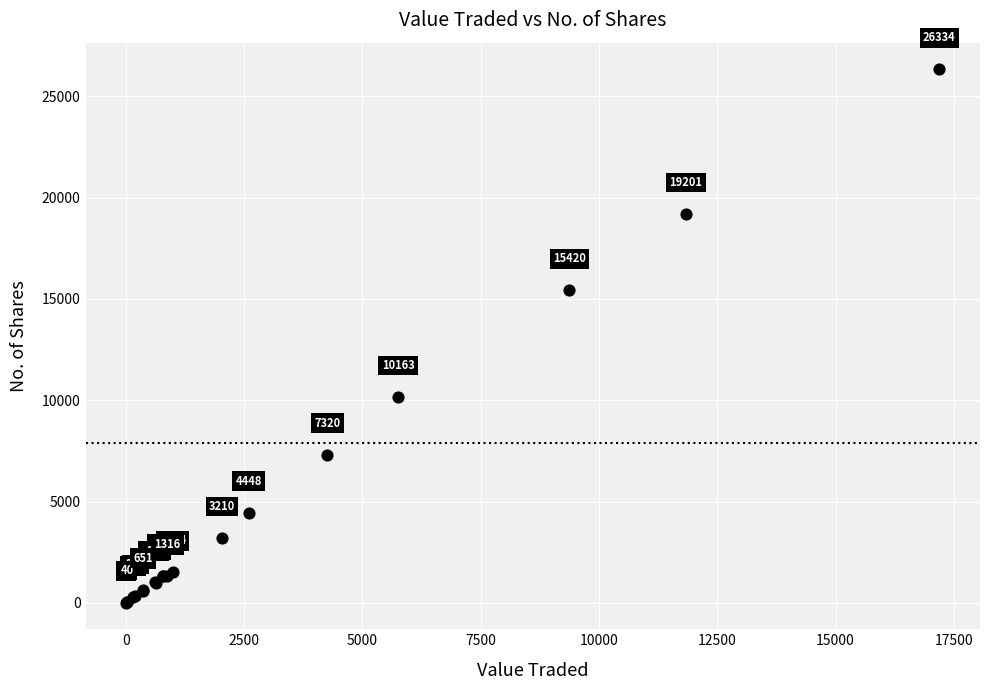

What Y value in the scatter plot is closest to 13174?

15420